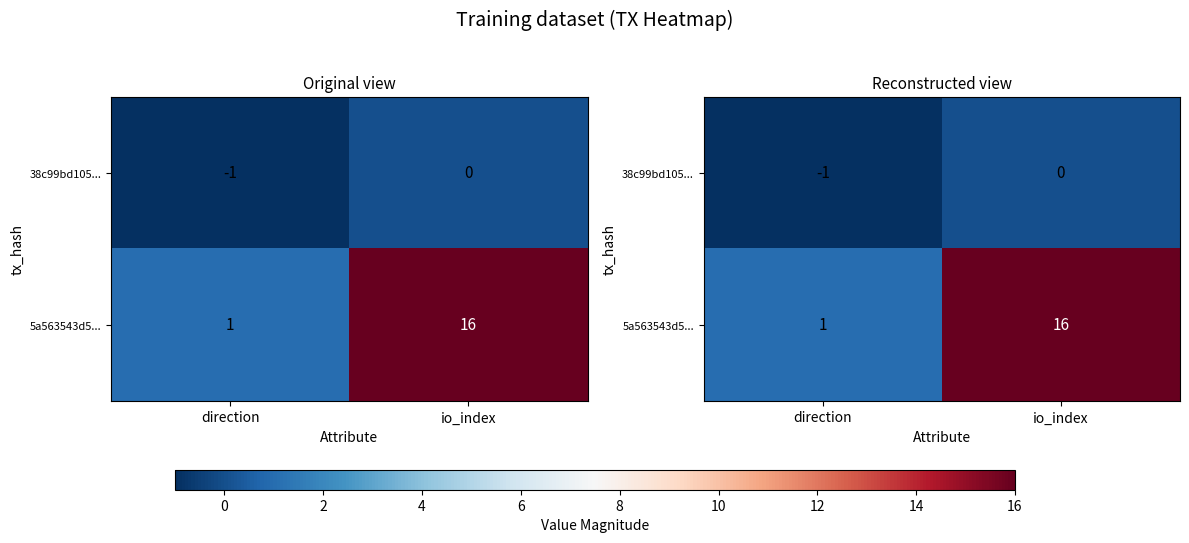

How many values in 38c99bd105... are below zero?

1